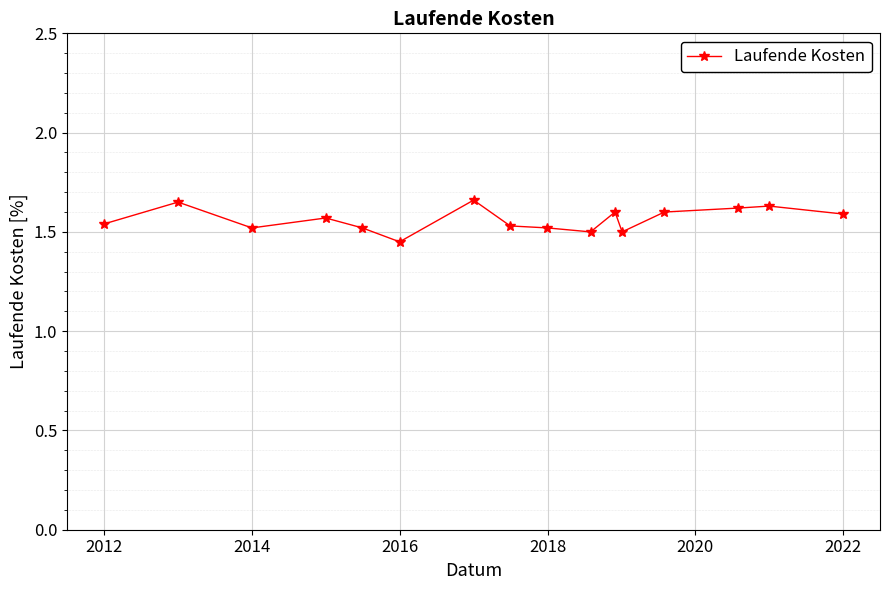

What is the sum of all values?

25.0